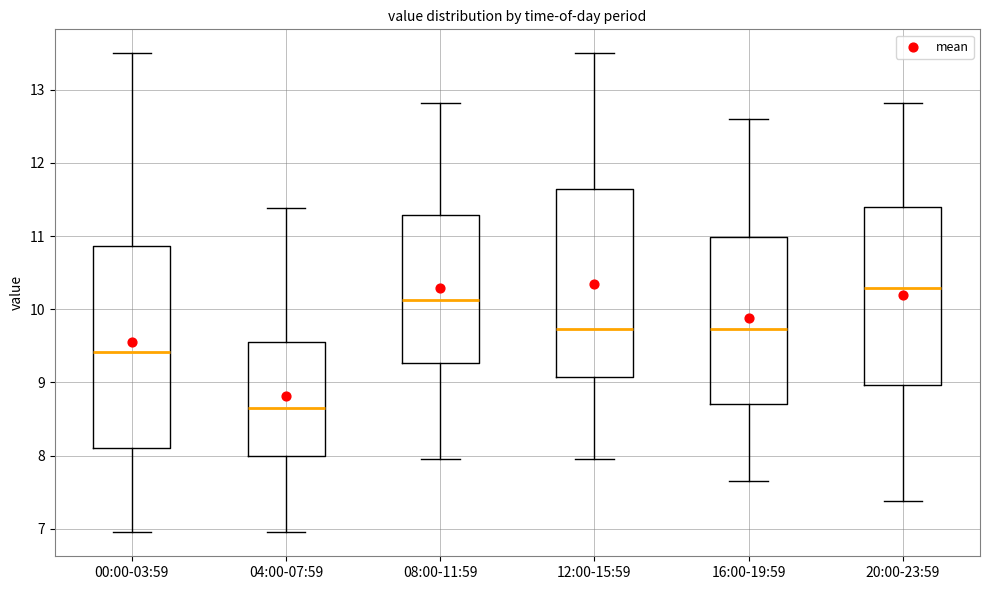

Where is the upper edge of the box for 00:00-03:59 on the y-axis? The values are not printed on the chart, so give them approximately, as read against the axis.

10.9